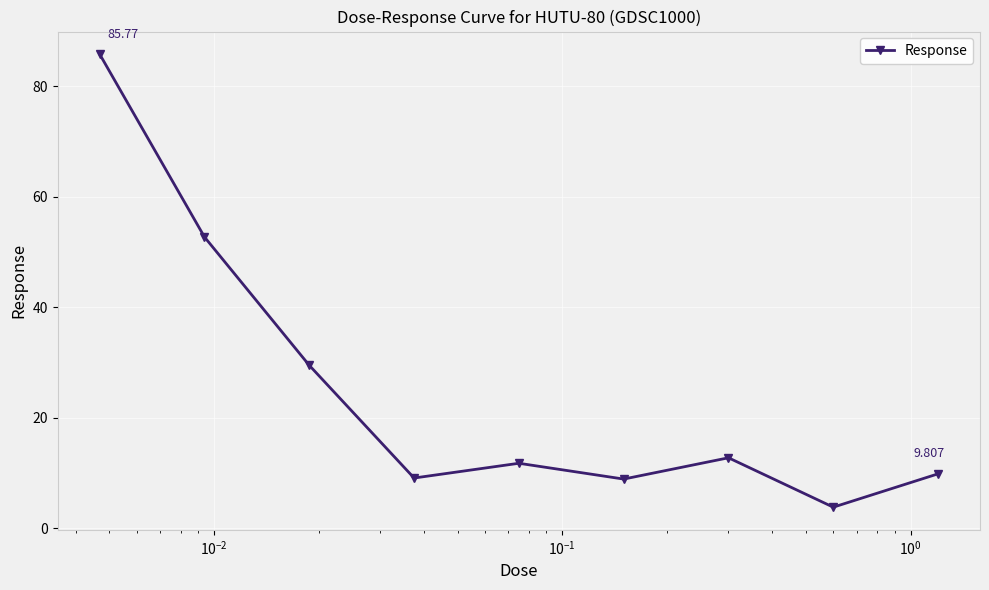

Count the number of data series in this chart.

1